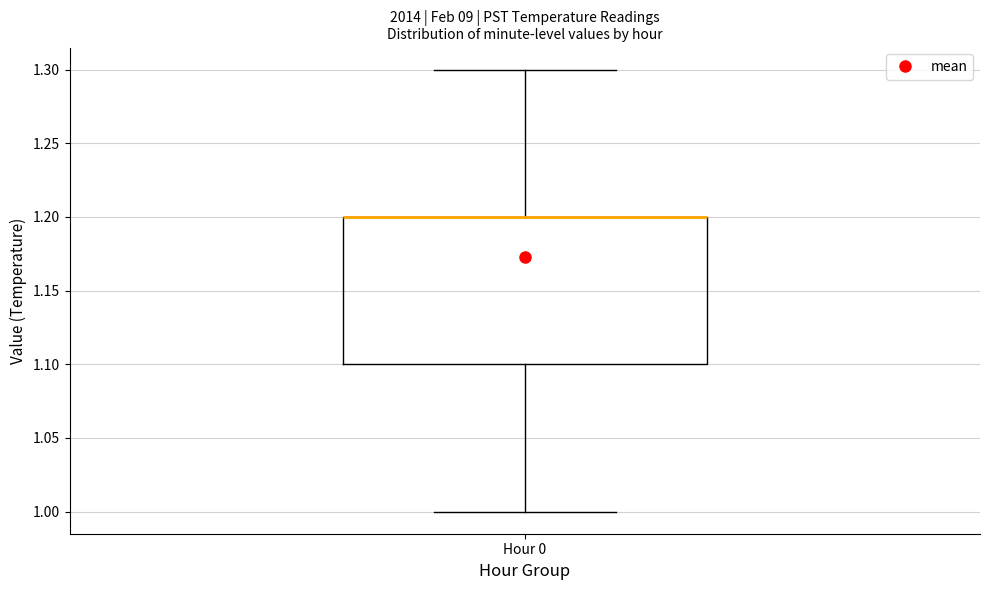

Transcribe this box plot: give where the median line is, the range the box spans, and where the two whiskers end, as read against the y-axis. The values are not printed on the chart, so give them approximately, as read against the axis.

median 1.2 (drawn on the box's upper edge), box 1.1 to 1.2, whiskers 1.0 to 1.3